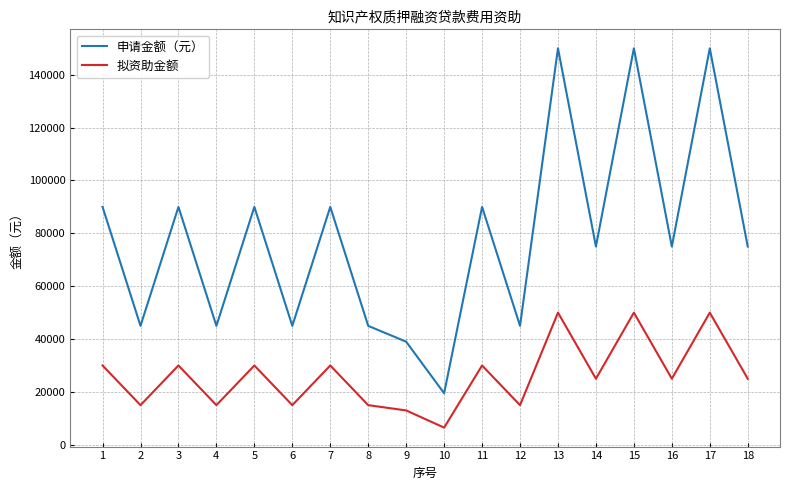

The value of 申请金额（元） at 7 is 90000. True or false?

True